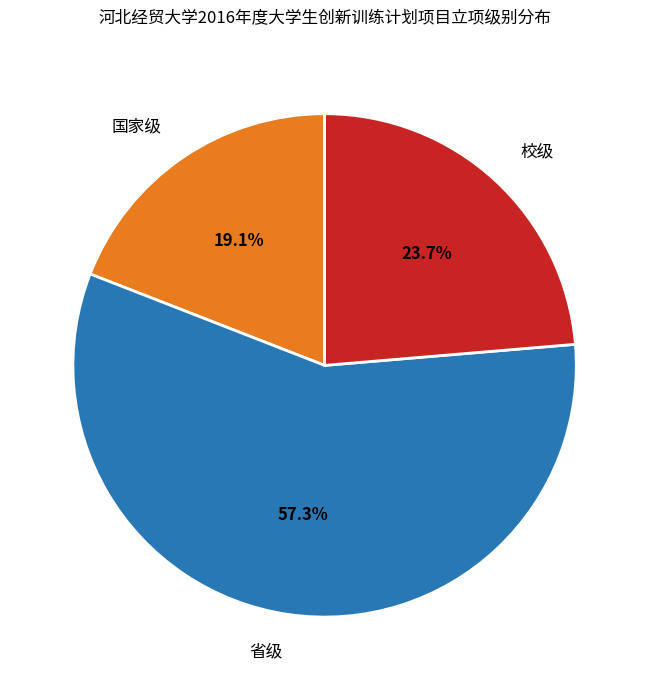

How many slices are in this pie chart?

3